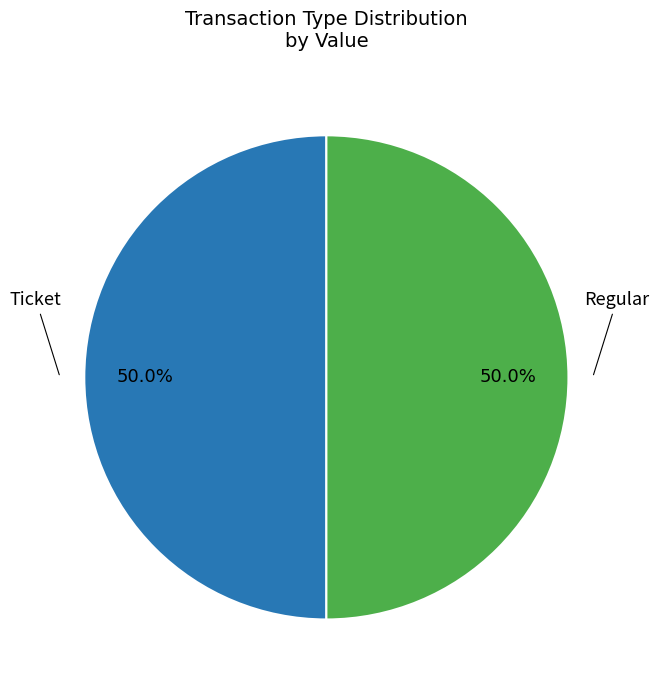

How many segments does this pie chart have?

2